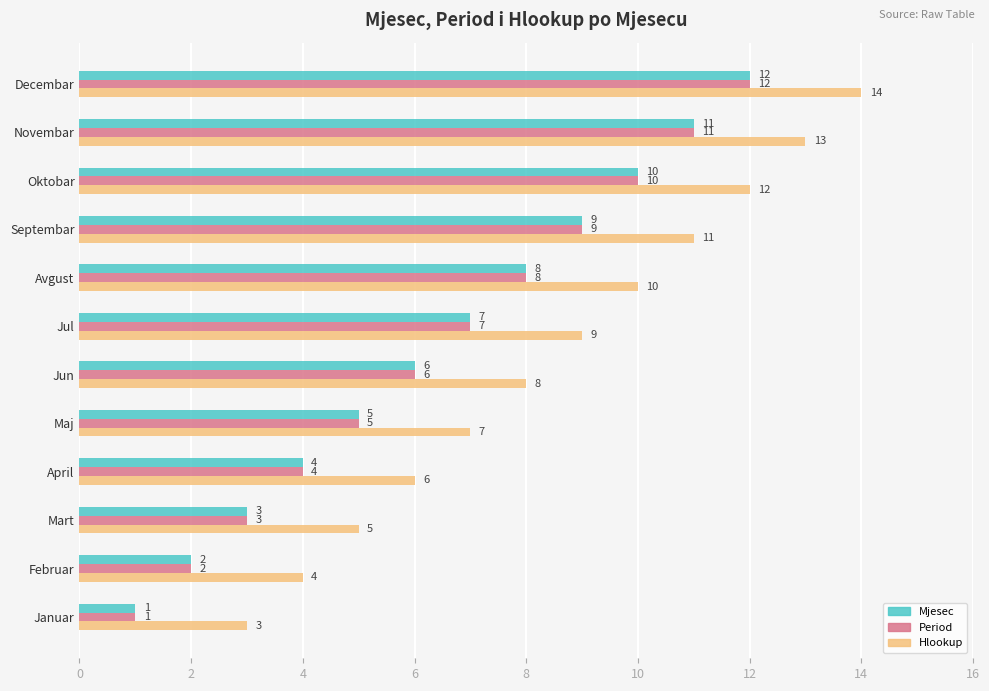

List the labels in order of Period value, largest first.

Decembar, Novembar, Oktobar, Septembar, Avgust, Jul, Jun, Maj, April, Mart, Februar, Januar